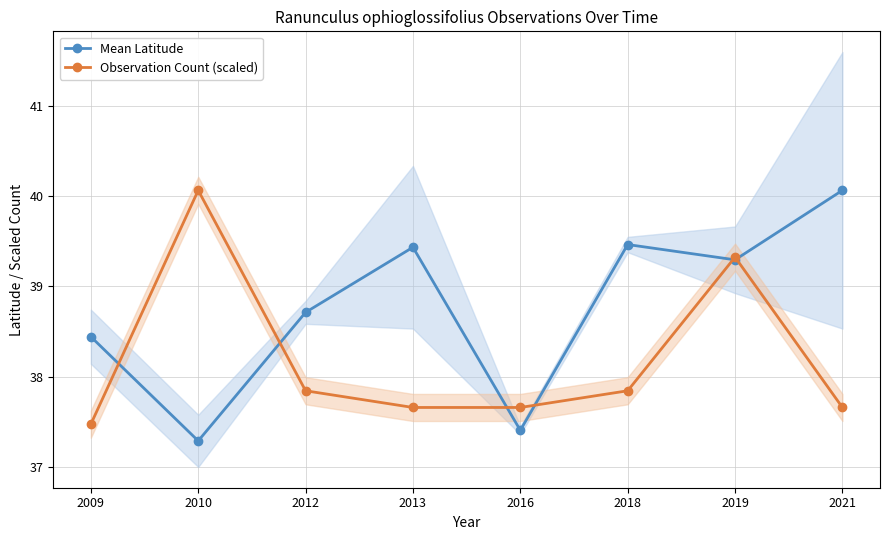

Which has a higher value, 2010 or 2018?

2018